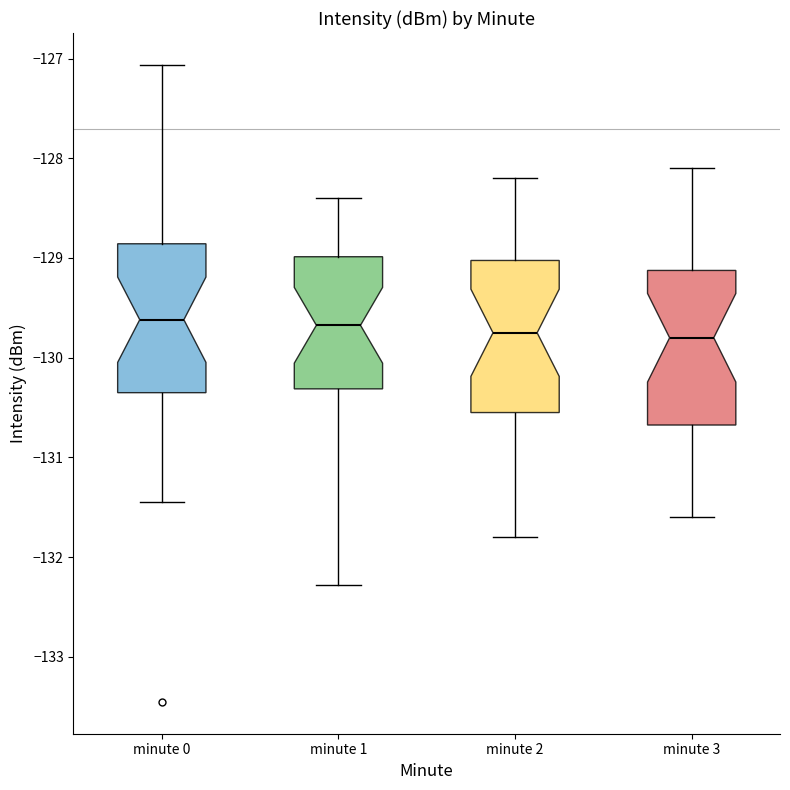

Reading left to right, transcribe this box plot: for each box, give where its median line is, the range the box spans, and where its two whiskers end, as read against the y-axis. The values are not printed on the chart, so give them approximately, as read against the axis.

minute 0: median -129.6, box -130.4 to -128.9, whiskers -131.4 to -127.1
minute 1: median -129.7, box -130.3 to -129.0, whiskers -132.3 to -128.4
minute 2: median -129.7, box -130.5 to -129.0, whiskers -131.8 to -128.2
minute 3: median -129.8, box -130.7 to -129.1, whiskers -131.6 to -128.1